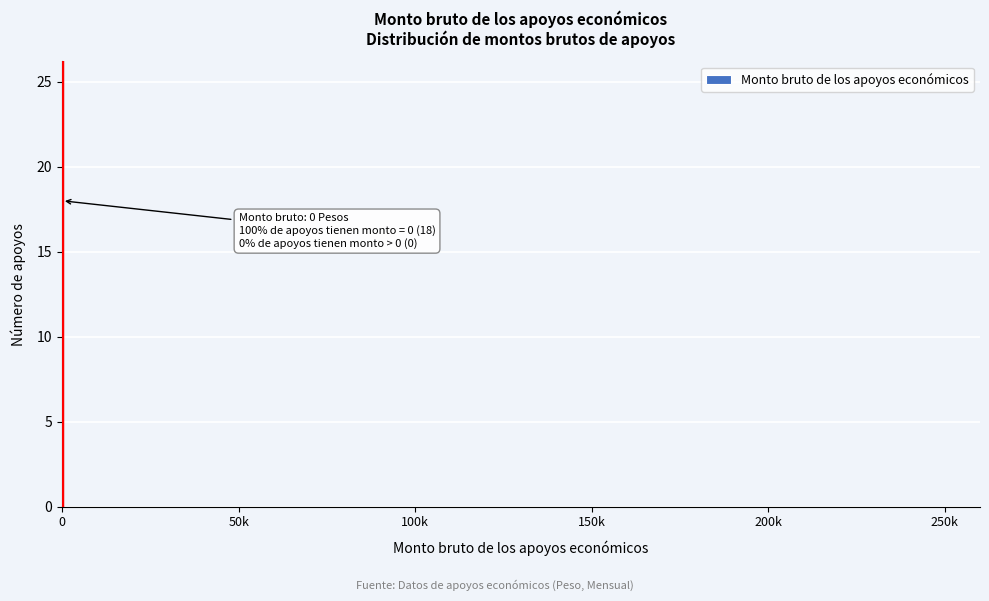

Reading right to left, transcribe all the data shown in this chart.

250k=0	200k=0	150k=0	100k=0	50k=0	0=18